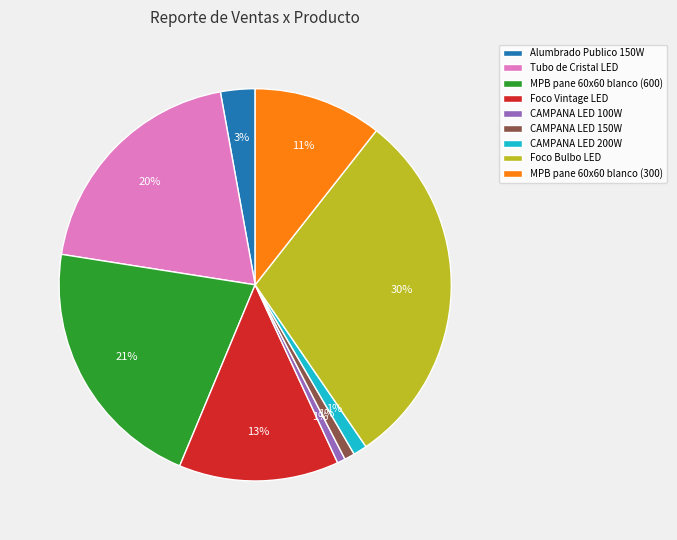

Which slice is the largest?

Foco Bulbo LED